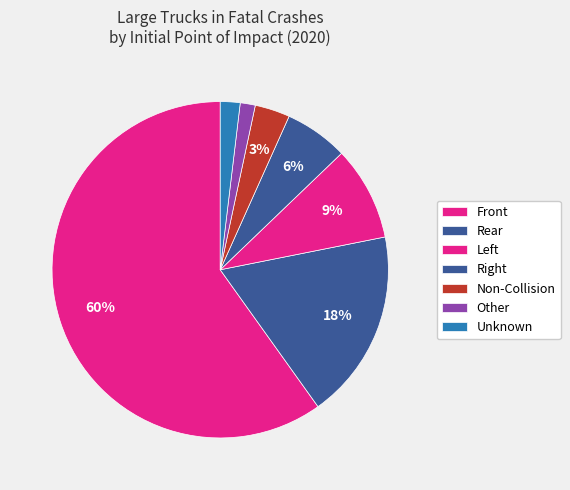

Combined, what portion of the pie is Front and Unknown?

61.8%